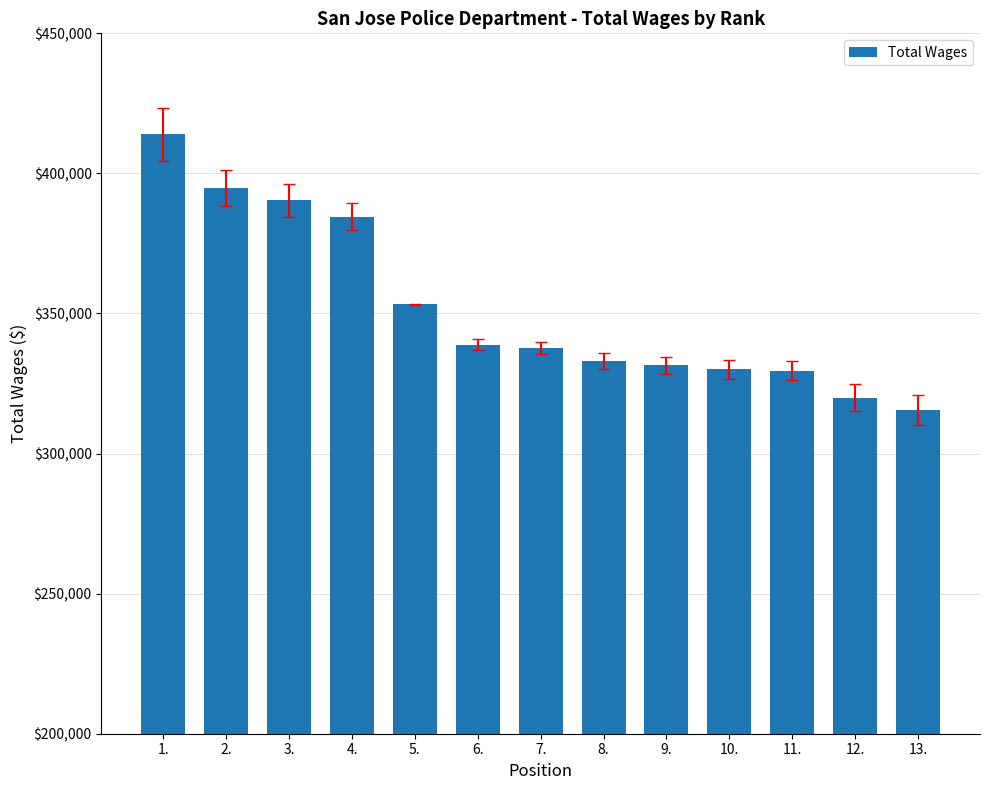

Does the chart contain any negative values?

No